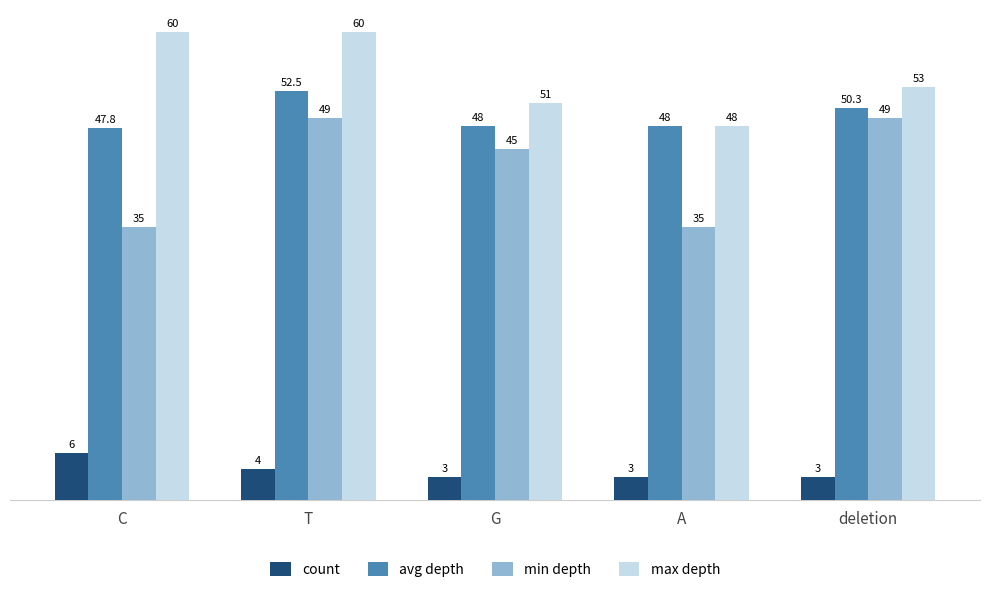

How many data points in count are above 3?

2